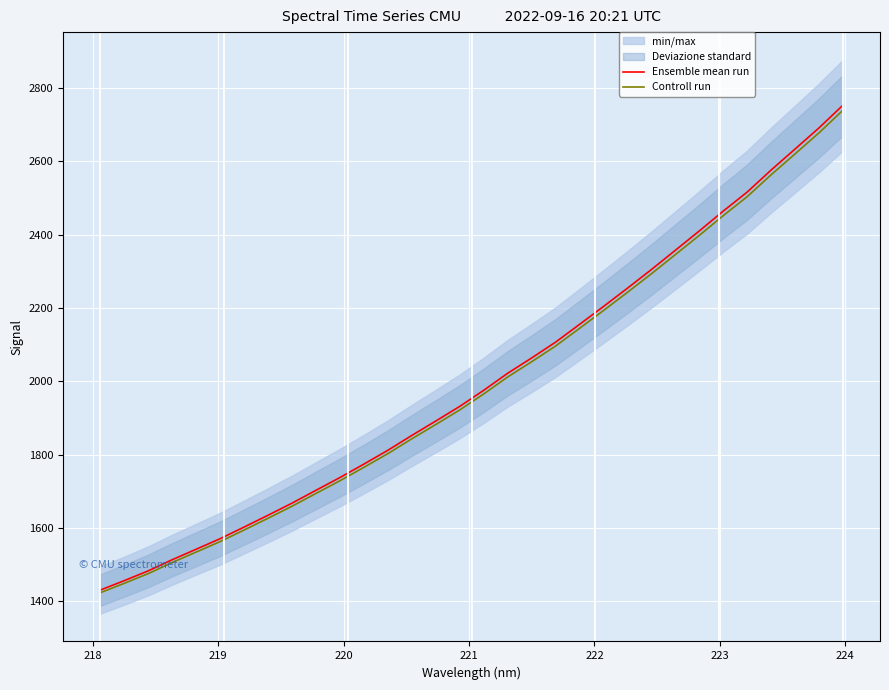

True or false: Ensemble mean run and Controll run intersect in this chart.

False